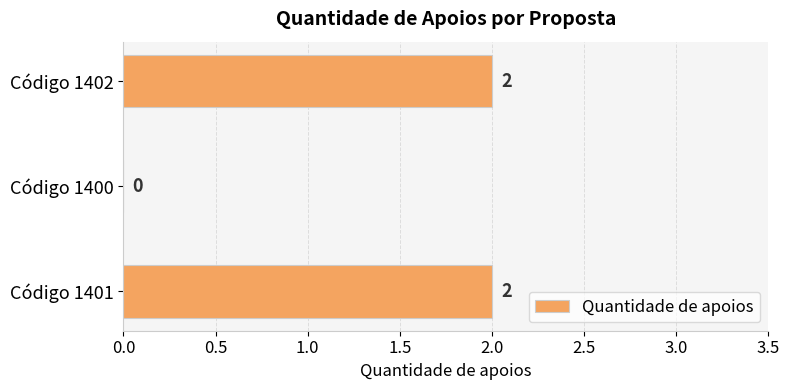

What is the maximum value shown in the chart?

2